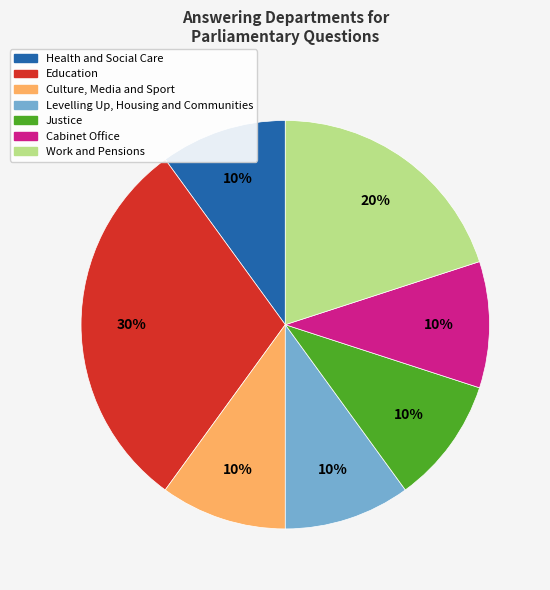

To the nearest percent, what is the difference between the largest and smallest slice percentages?

20%